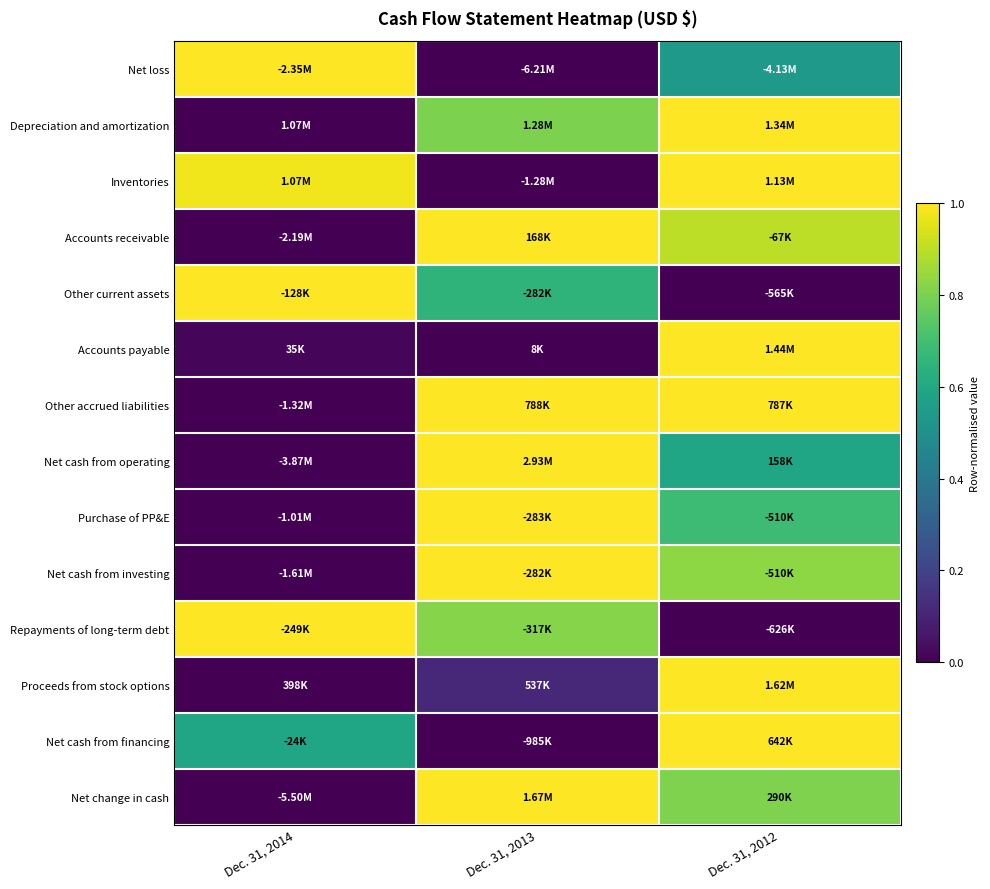

At which category is the sum across all series the highest?

Dec. 31, 2012